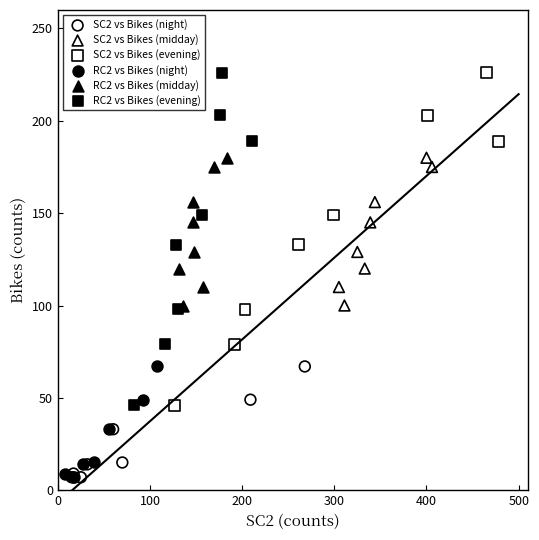

What are all the series names shown in the legend?

SC2 vs Bikes (night), SC2 vs Bikes (midday), SC2 vs Bikes (evening), RC2 vs Bikes (night), RC2 vs Bikes (midday), RC2 vs Bikes (evening)